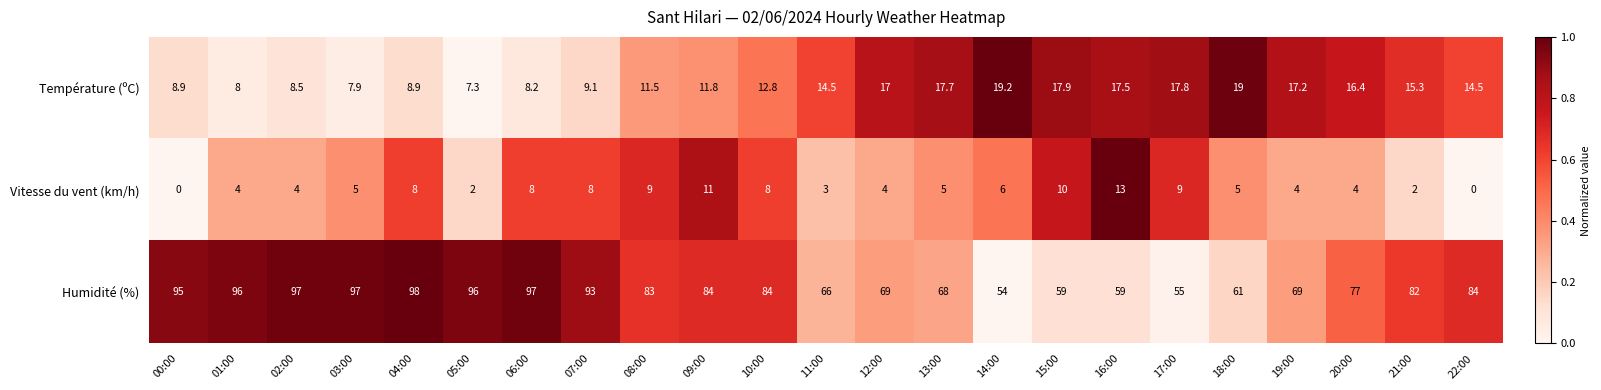

Count the number of categories in the chart.

23